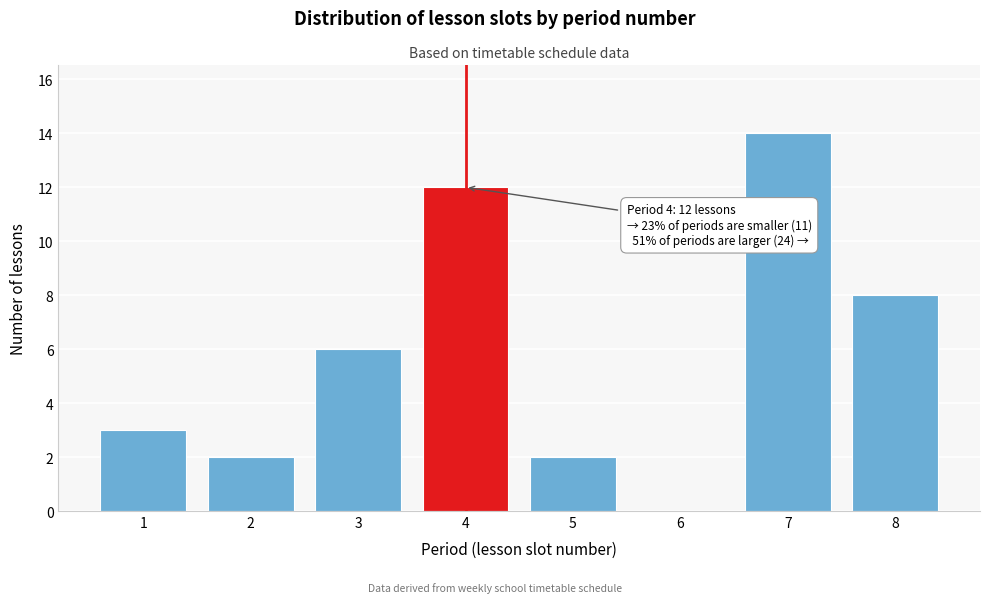

Reading left to right, list all the values displayed in this chart.

1=3	2=2	3=6	4=12	5=2	6=0	7=14	8=8